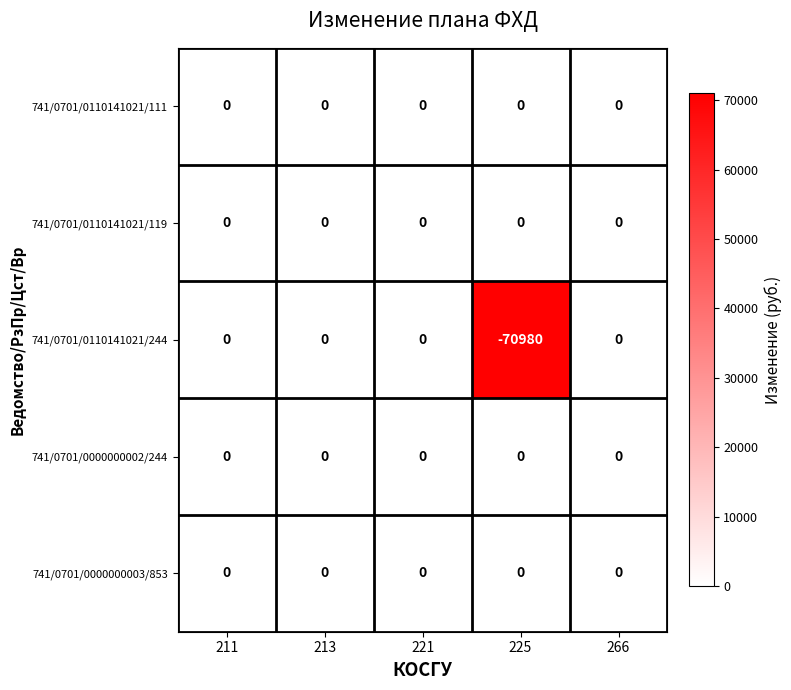

Reading left to right, what are all the values shown in this chart?

741/0701/0110141021/111: 0	0	0	0	0
741/0701/0110141021/119: 0	0	0	0	0
741/0701/0110141021/244: 0	0	0	-70980	0
741/0701/0000000002/244: 0	0	0	0	0
741/0701/0000000003/853: 0	0	0	0	0